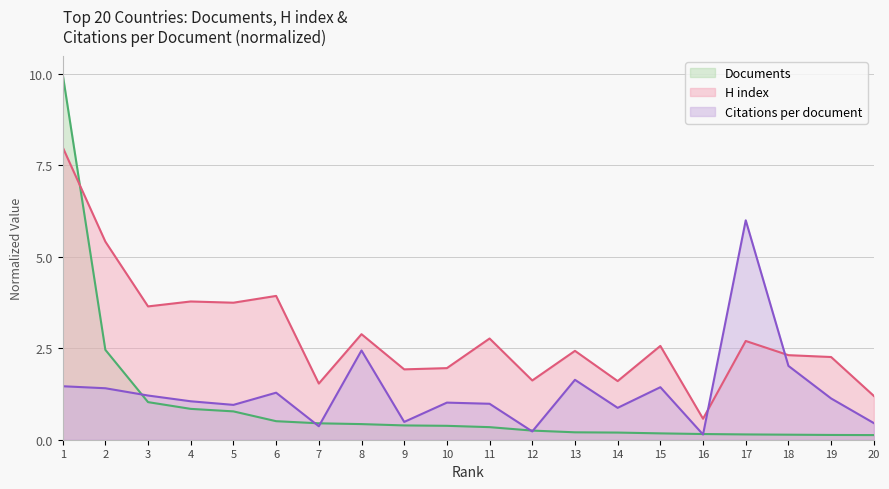

Where does the H index series first go above 2?

1